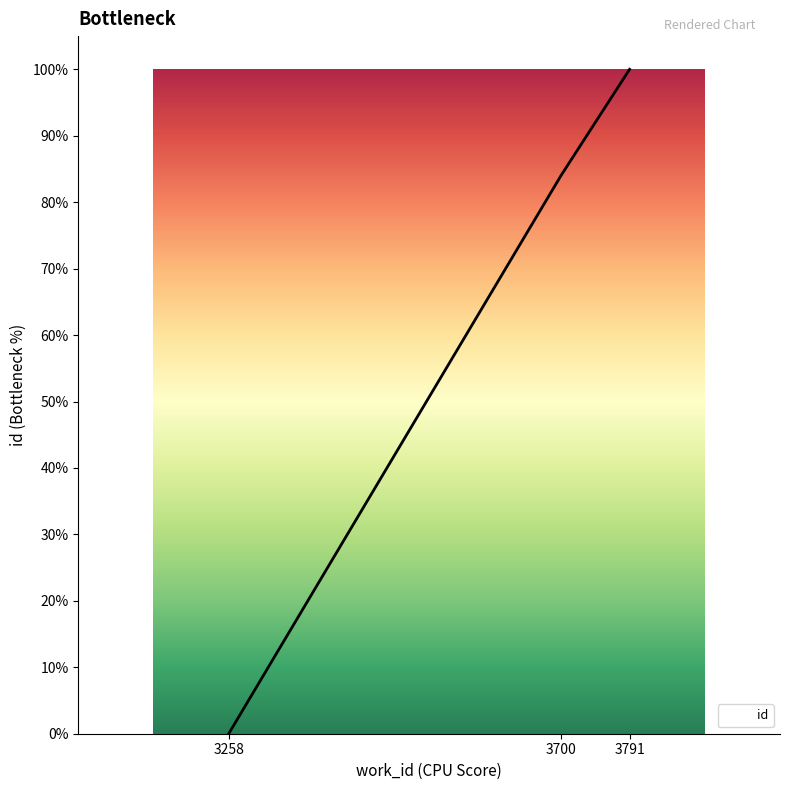

List the labels in order of value, smallest first.

3258, 3700, 3791